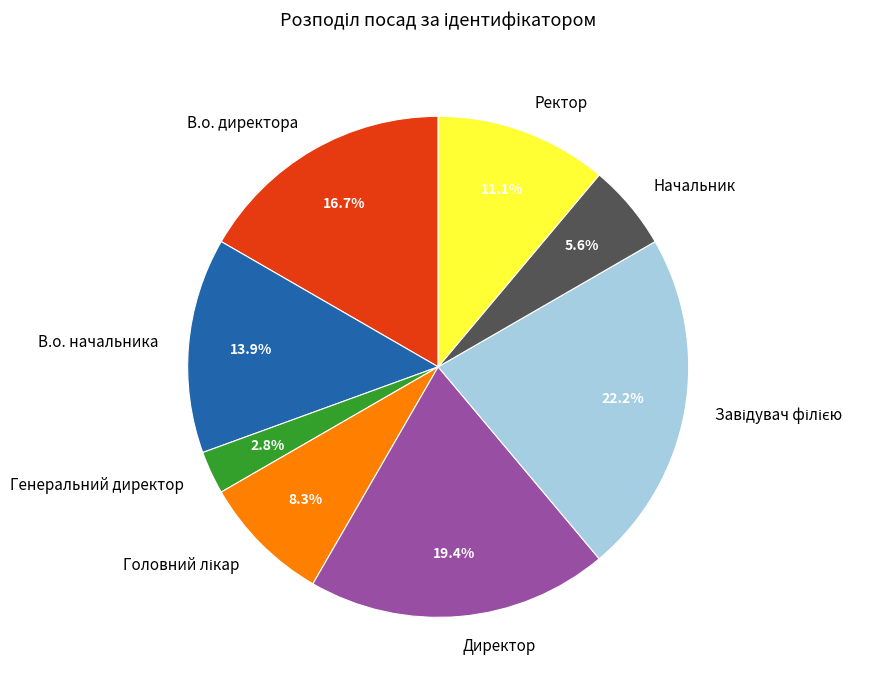

Which category has the smallest portion of the pie?

Генеральний директор